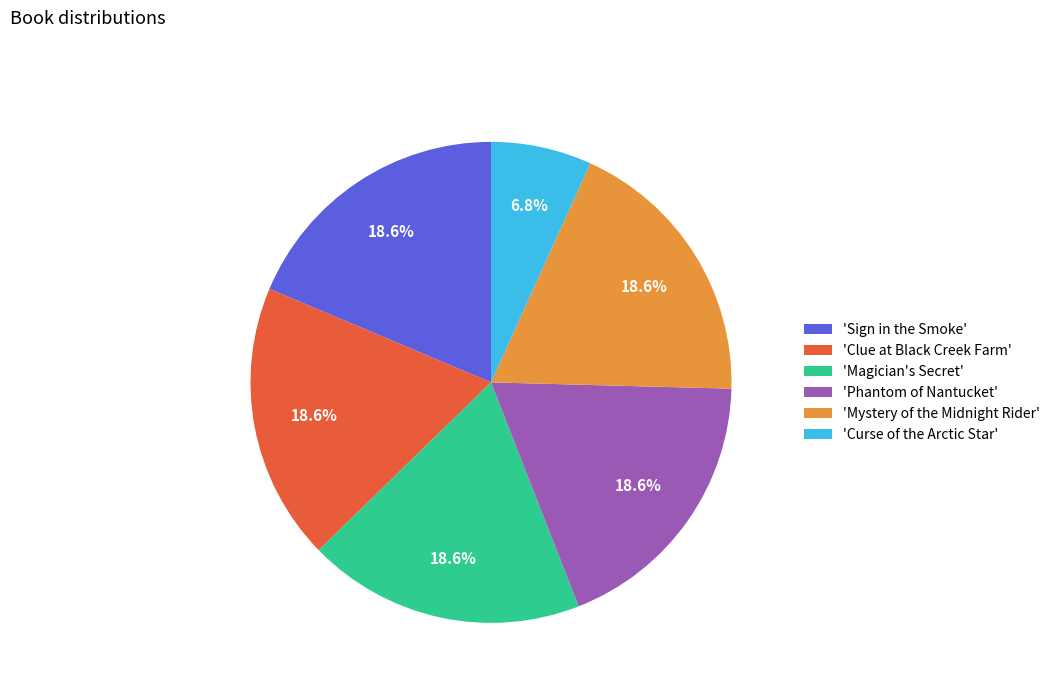

What portion of the pie excludes 'Curse of the Arctic Star'?

93.2%